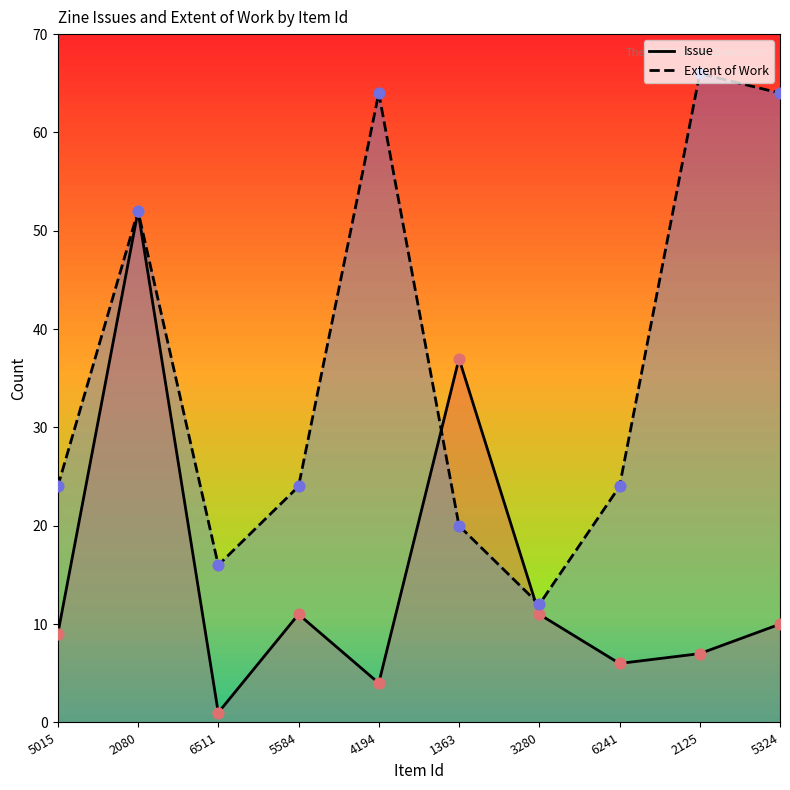

What are all the series names shown in the legend?

Issue, Extent of Work